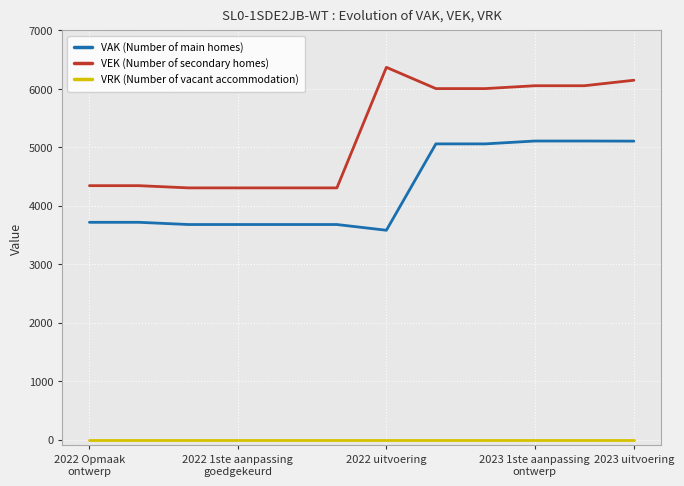

Rank the series by their average value, from lowest to highest.

VRK (Number of vacant accommodation), VAK (Number of main homes), VEK (Number of secondary homes)